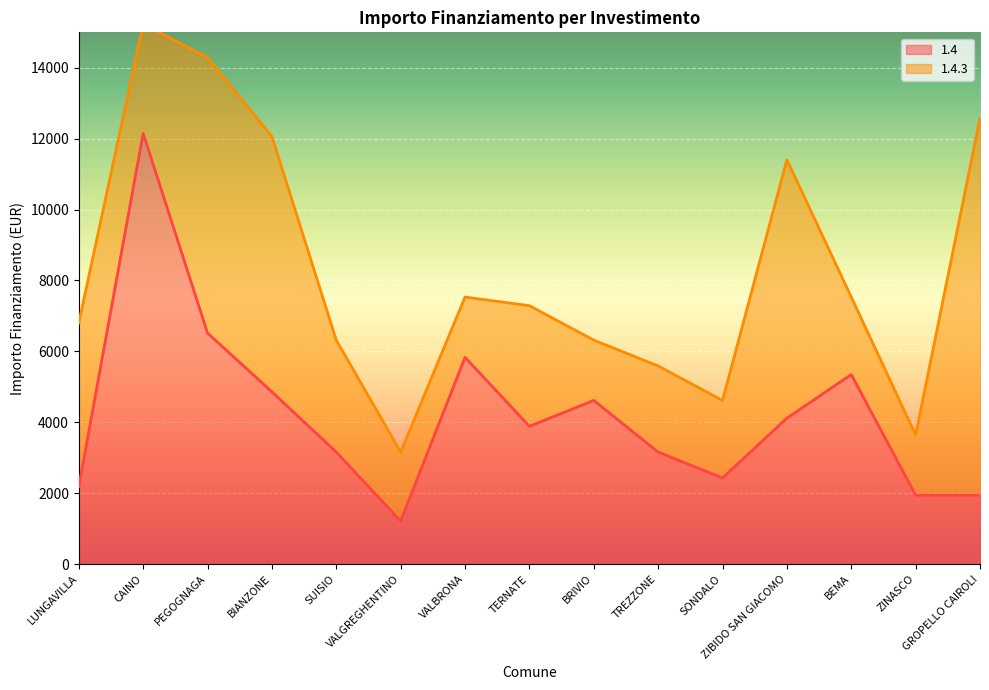

Which label corresponds to the largest value in the chart?

CAINO